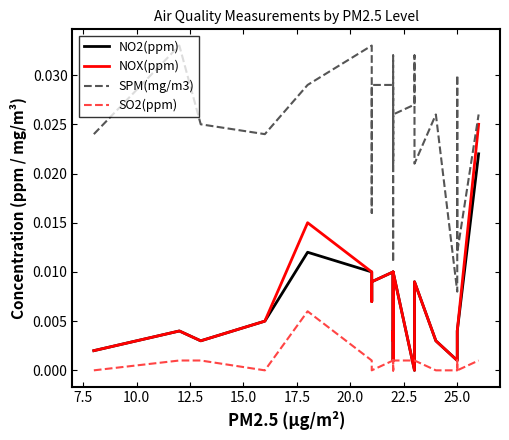

After their last crossing, which series has the higher values: NO2(ppm) or SO2(ppm)?

NO2(ppm)